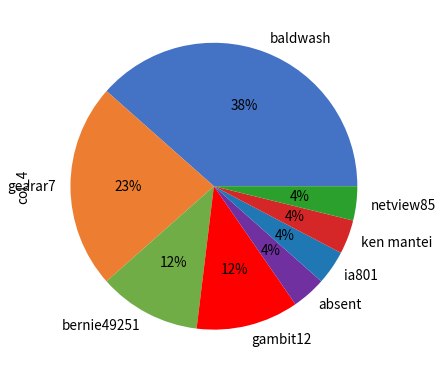

What is the ratio of the value at gambit12 to the value at gearar7?

0.5